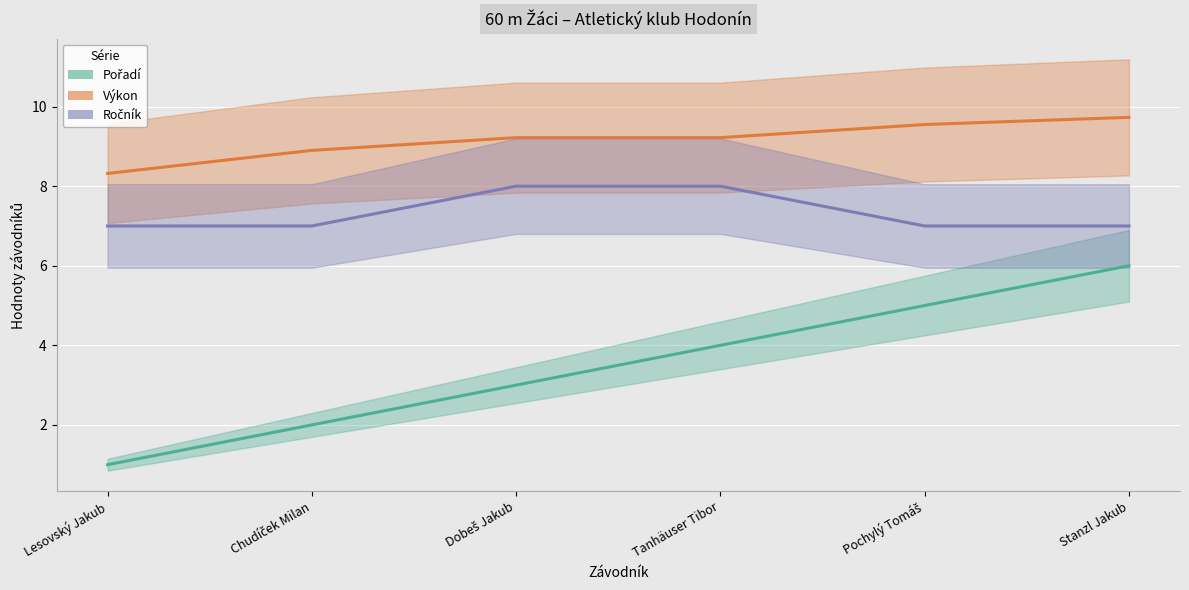

At Tanhäuser Tibor, list the series in order from smallest to largest.

Pořadí (střed), Ročník (střed), Výkon (střed)